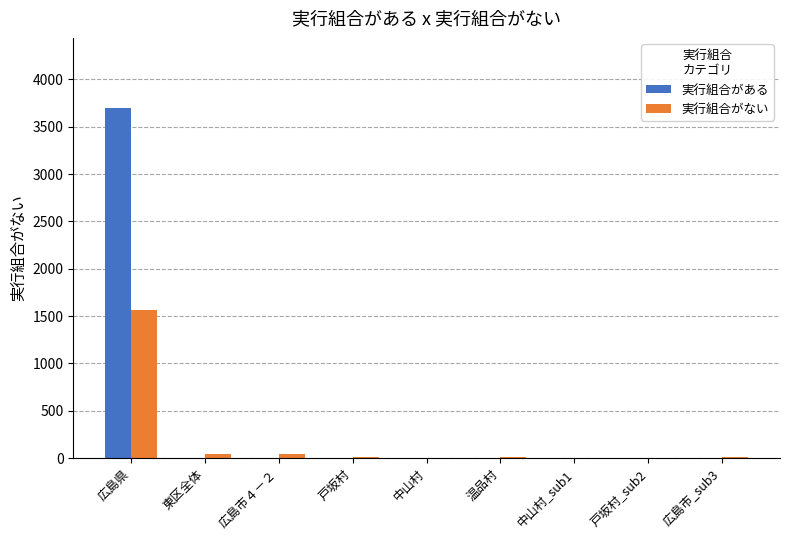

Which series has the largest total across all categories?

実行組合がある